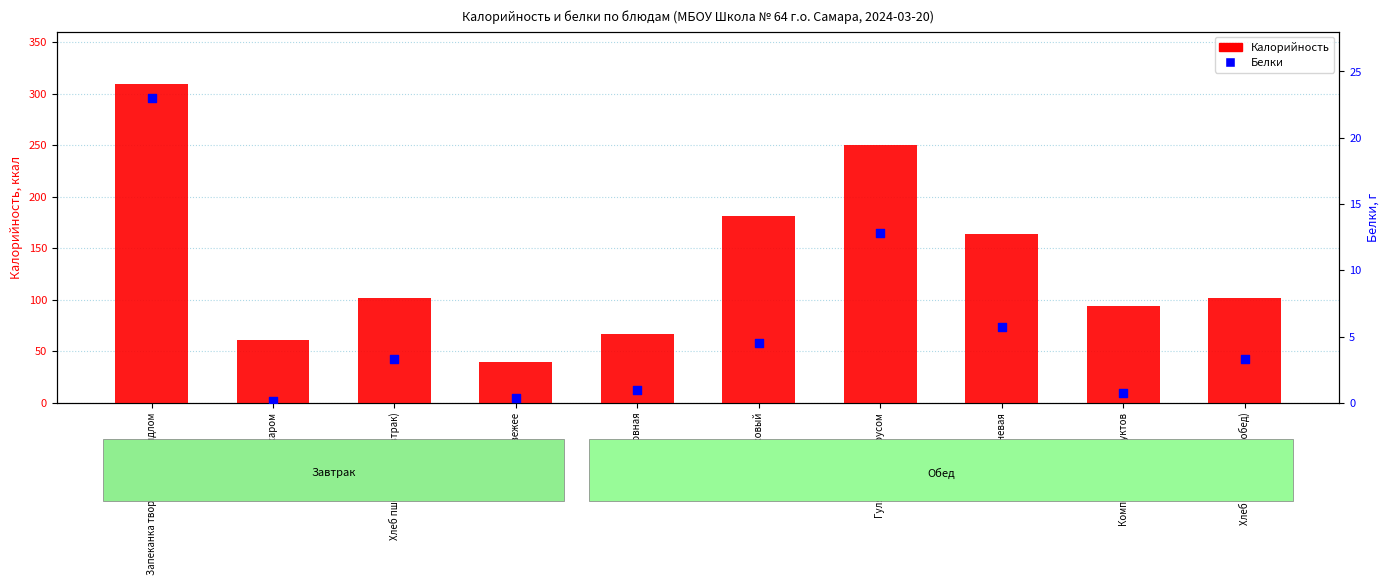

At how many categories does at least one series exceed 129?

4